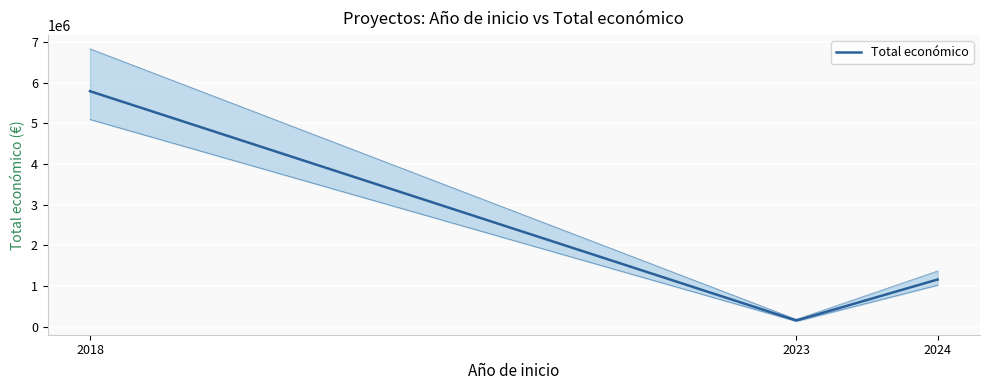

Count the number of values greater than 1159200.

1